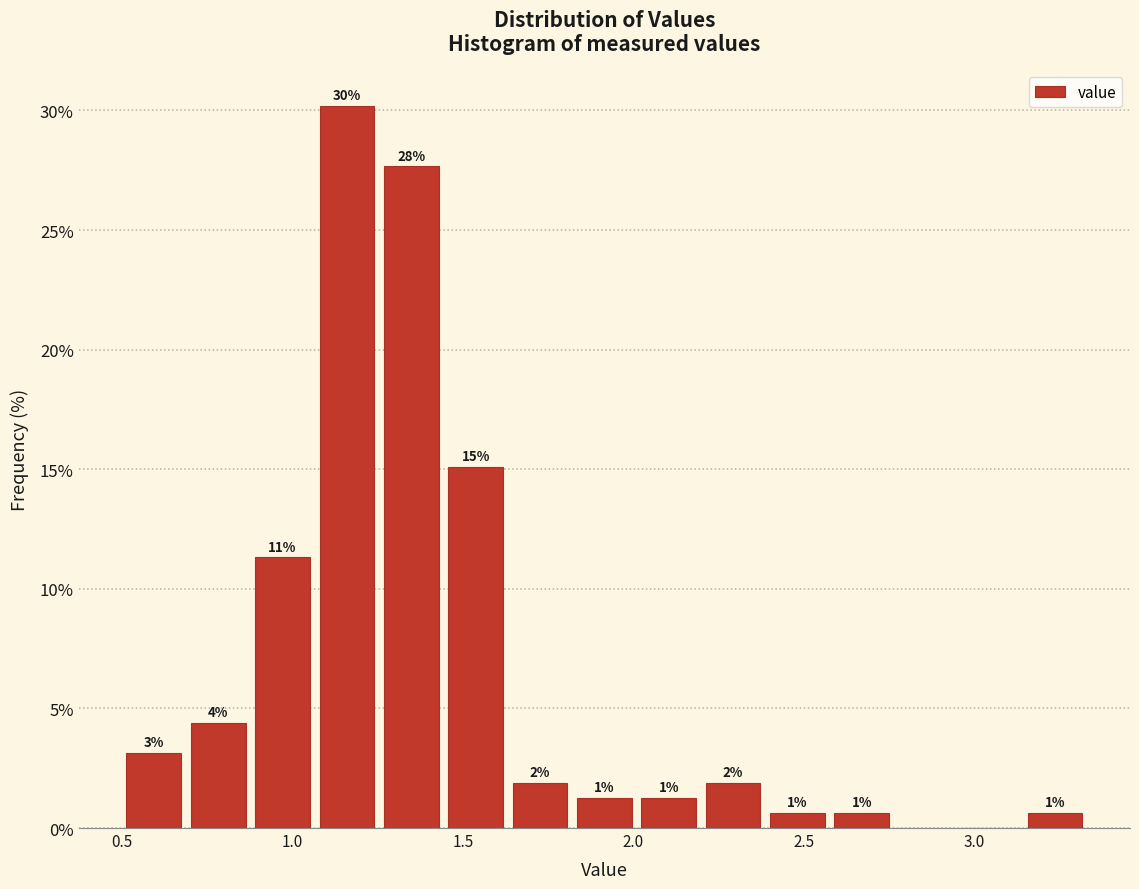

Around what value on the x-axis is the tallest bar? Give the approximate position of its centre, as read against the axis.

1.15